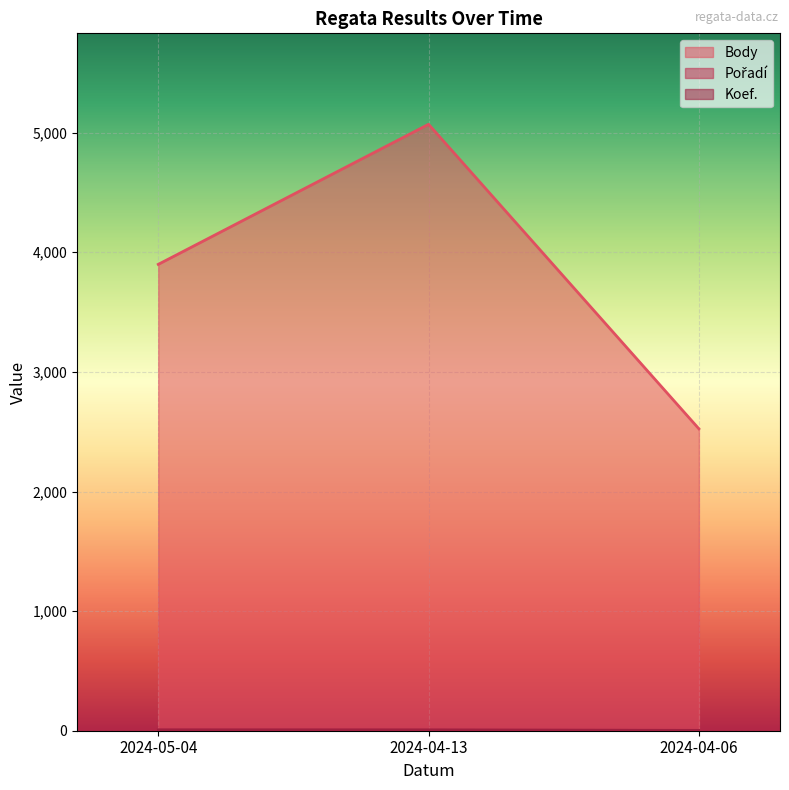

At which label does Pořadí first exceed 5?

2024-05-04